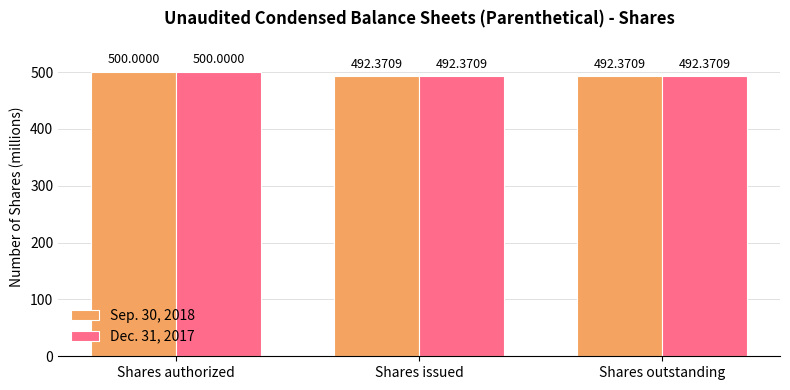

At how many categories does at least one series exceed 492?

3